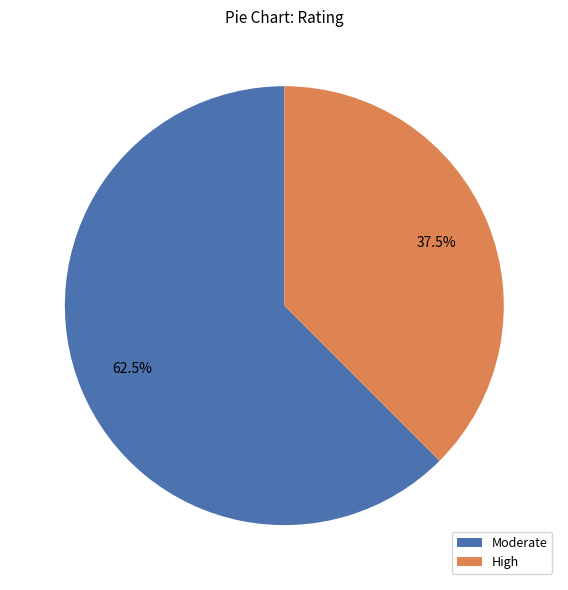

Rank the categories by value from highest to lowest.

Moderate, High